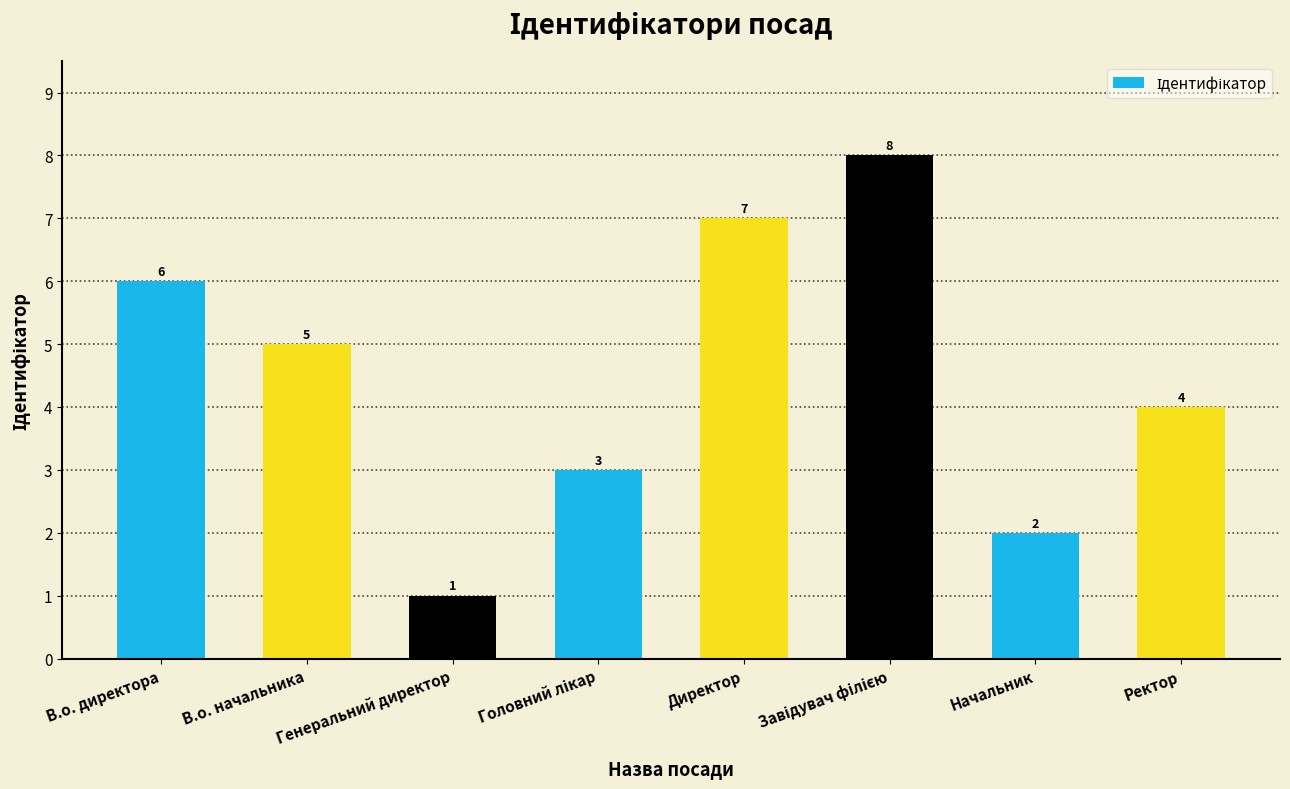

What is the greatest value displayed?

8